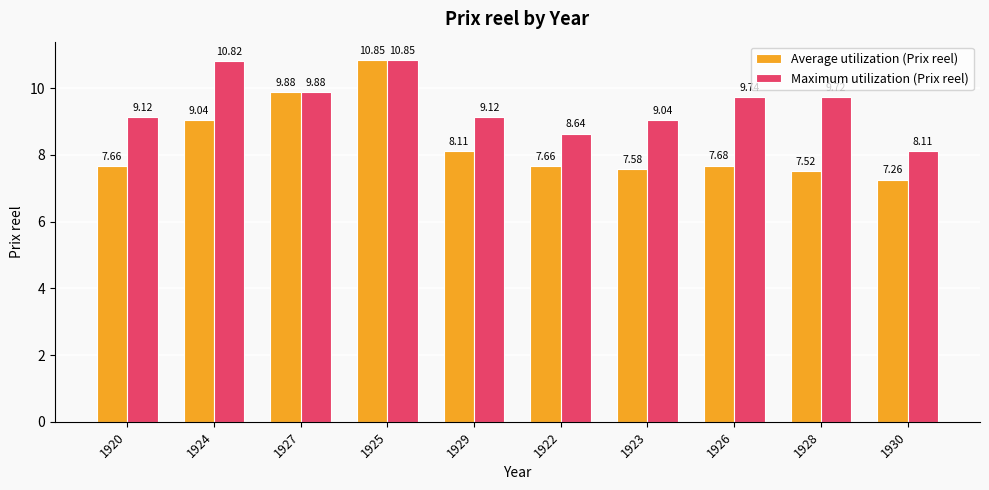

Which series has the largest range (max minus min)?

Average utilization (Prix reel)